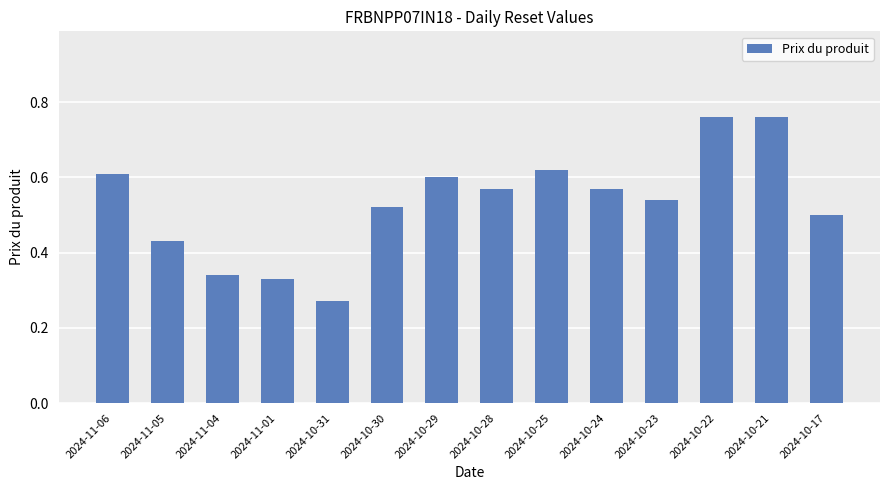

At which label is the value closest to 0?

2024-10-31